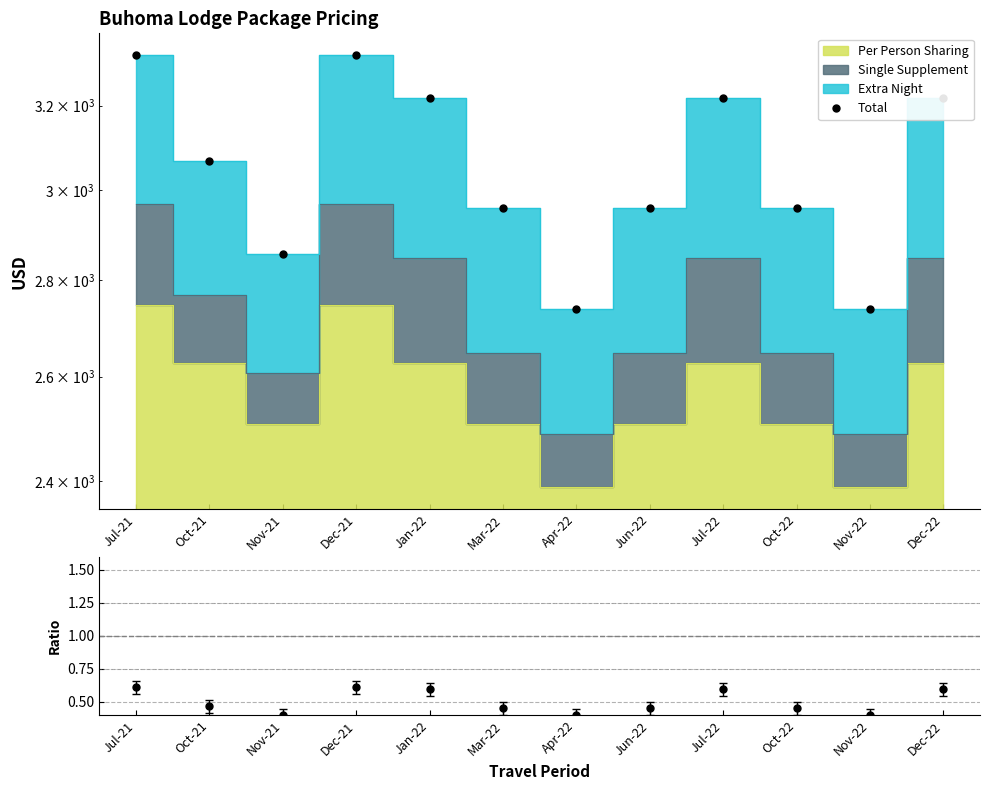

What is the value of the 3rd point from the left?

2857